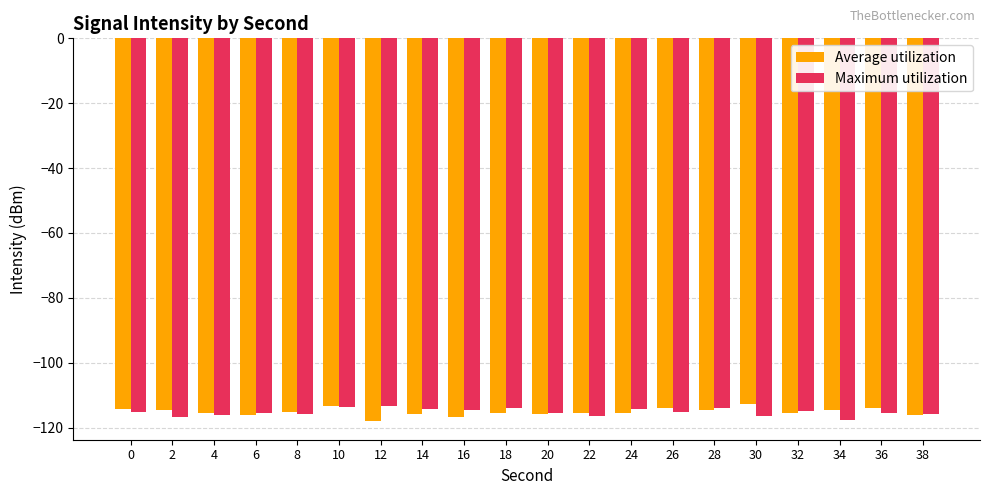

What are all the series names shown in the legend?

Average utilization, Maximum utilization